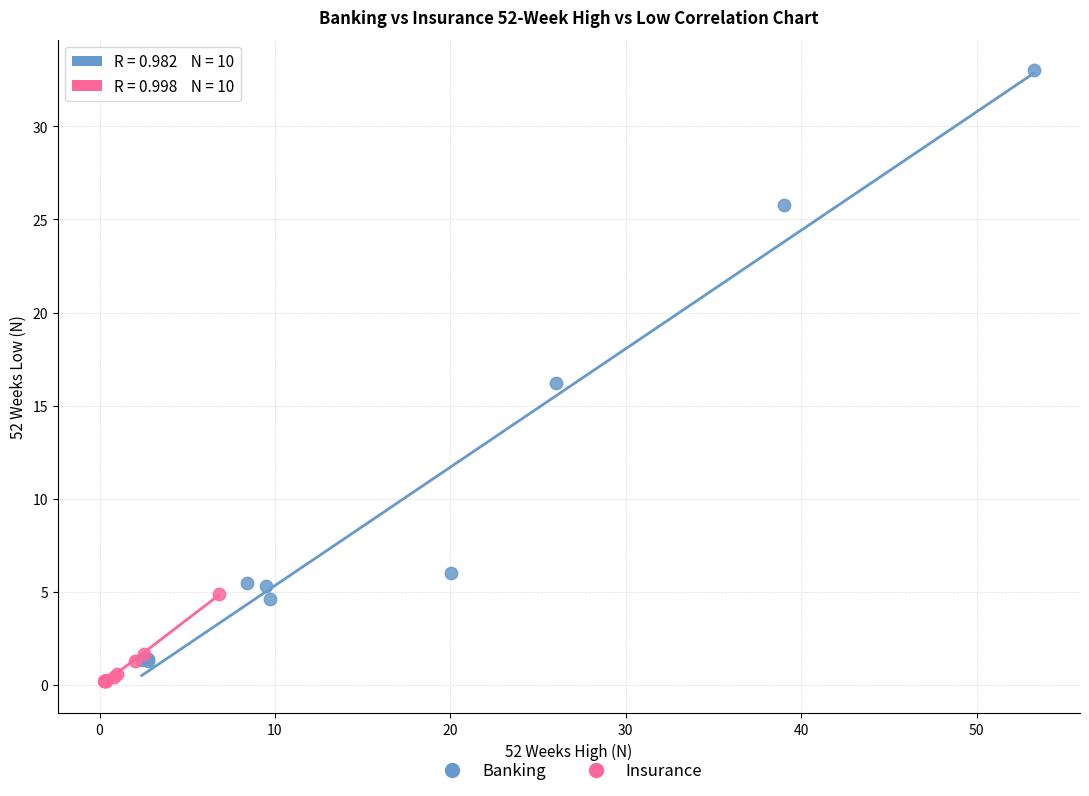

Which series reaches the maximum Y coordinate?

Banking